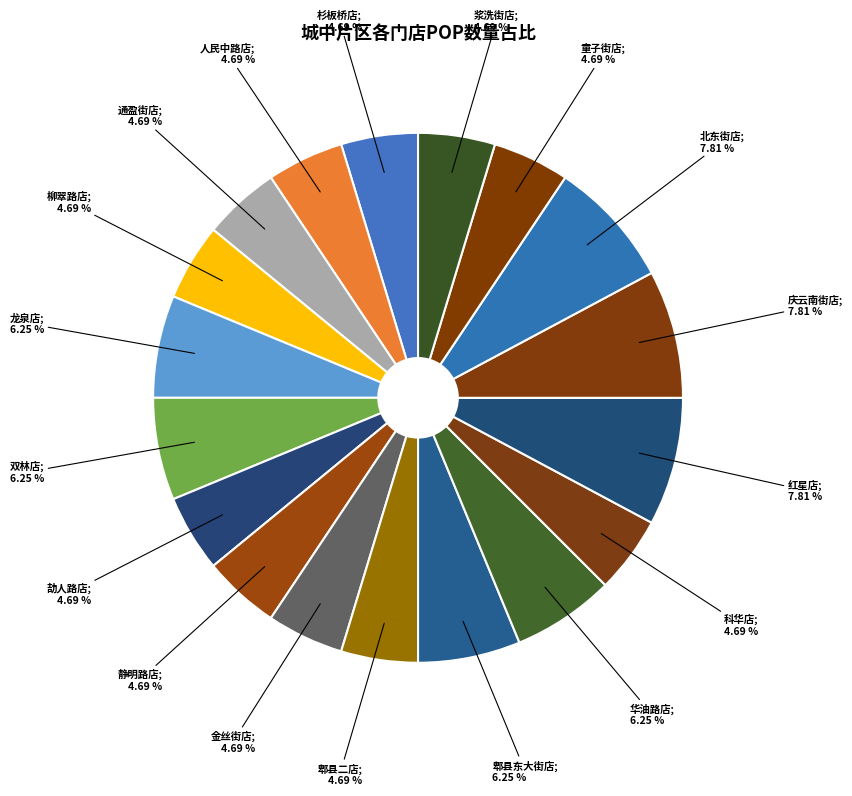

How many segments does this pie chart have?

18